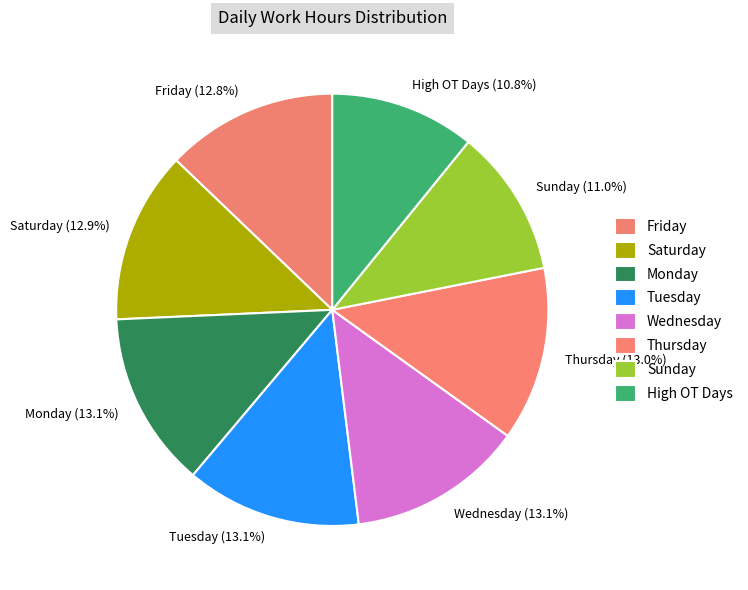

How much of the chart is everything except Wednesday (13.1%)?

86.9%